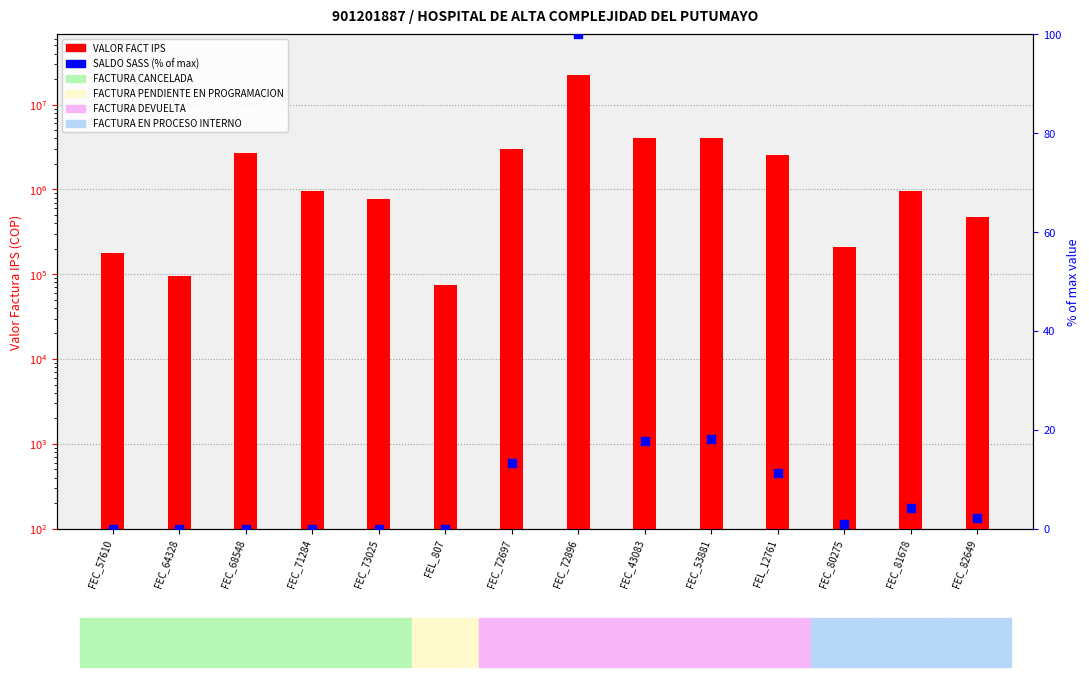

Which series contains the highest Y value?

VALOR FACT IPS